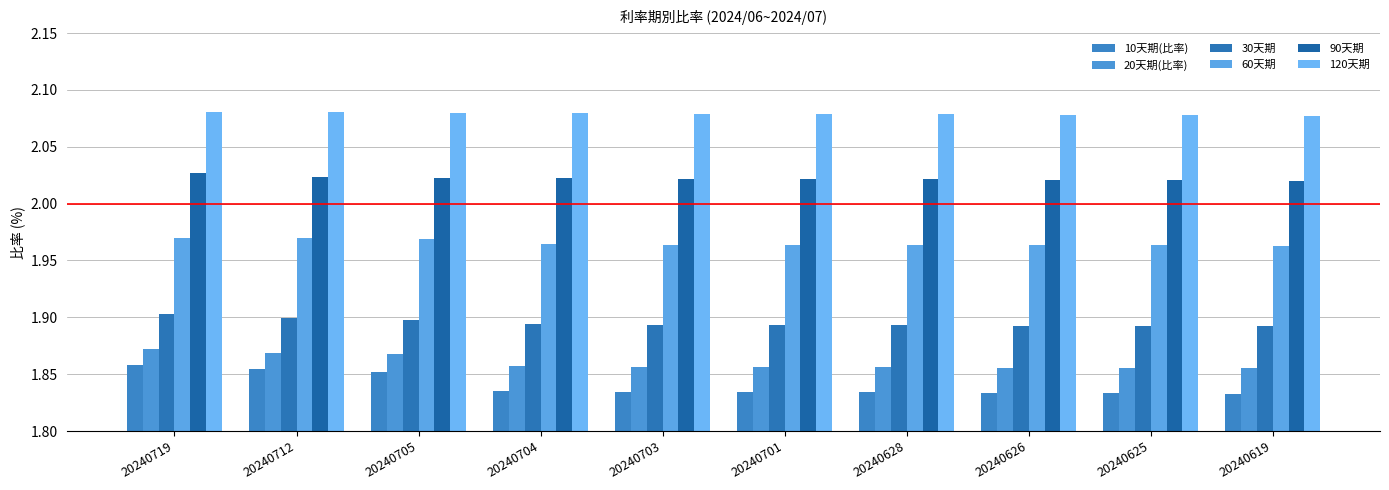

Reading left to right, transcribe all the data shown in this chart.

10天期(比率): 20240719=1.9	20240712=1.9	20240705=1.9	20240704=1.8	20240703=1.8	20240701=1.8	20240628=1.8	20240626=1.8	20240625=1.8	20240619=1.8
20天期(比率): 20240719=1.9	20240712=1.9	20240705=1.9	20240704=1.9	20240703=1.9	20240701=1.9	20240628=1.9	20240626=1.9	20240625=1.9	20240619=1.9
30天期: 20240719=1.9	20240712=1.9	20240705=1.9	20240704=1.9	20240703=1.9	20240701=1.9	20240628=1.9	20240626=1.9	20240625=1.9	20240619=1.9
60天期: 20240719=2.0	20240712=2.0	20240705=2.0	20240704=2.0	20240703=2.0	20240701=2.0	20240628=2.0	20240626=2.0	20240625=2.0	20240619=2.0
90天期: 20240719=2.0	20240712=2.0	20240705=2.0	20240704=2.0	20240703=2.0	20240701=2.0	20240628=2.0	20240626=2.0	20240625=2.0	20240619=2.0
120天期: 20240719=2.1	20240712=2.1	20240705=2.1	20240704=2.1	20240703=2.1	20240701=2.1	20240628=2.1	20240626=2.1	20240625=2.1	20240619=2.1